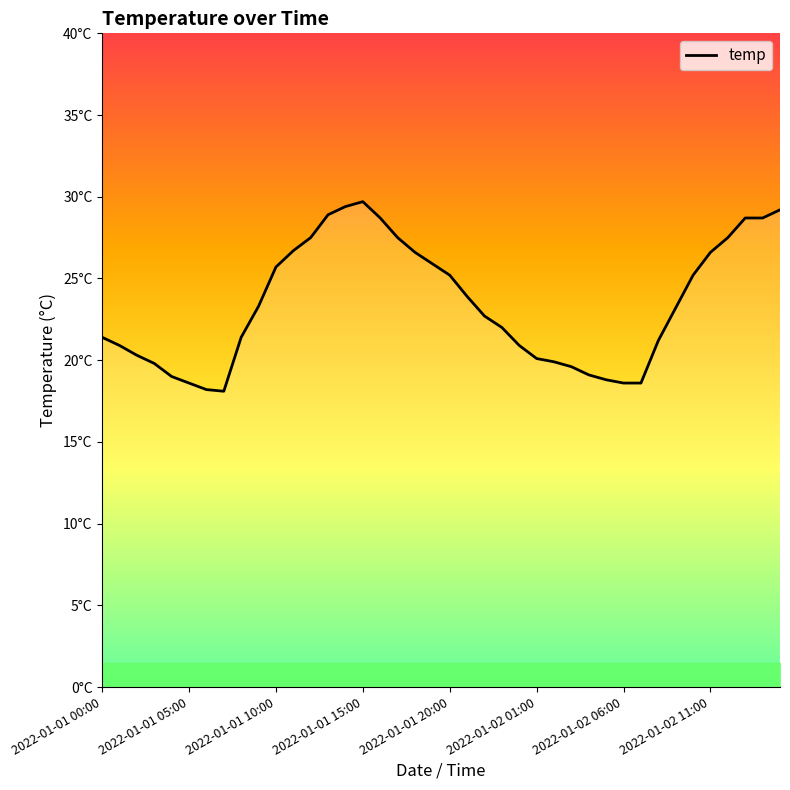

How many points are higher than both their immediate neighbors (excluding endpoints)?

1